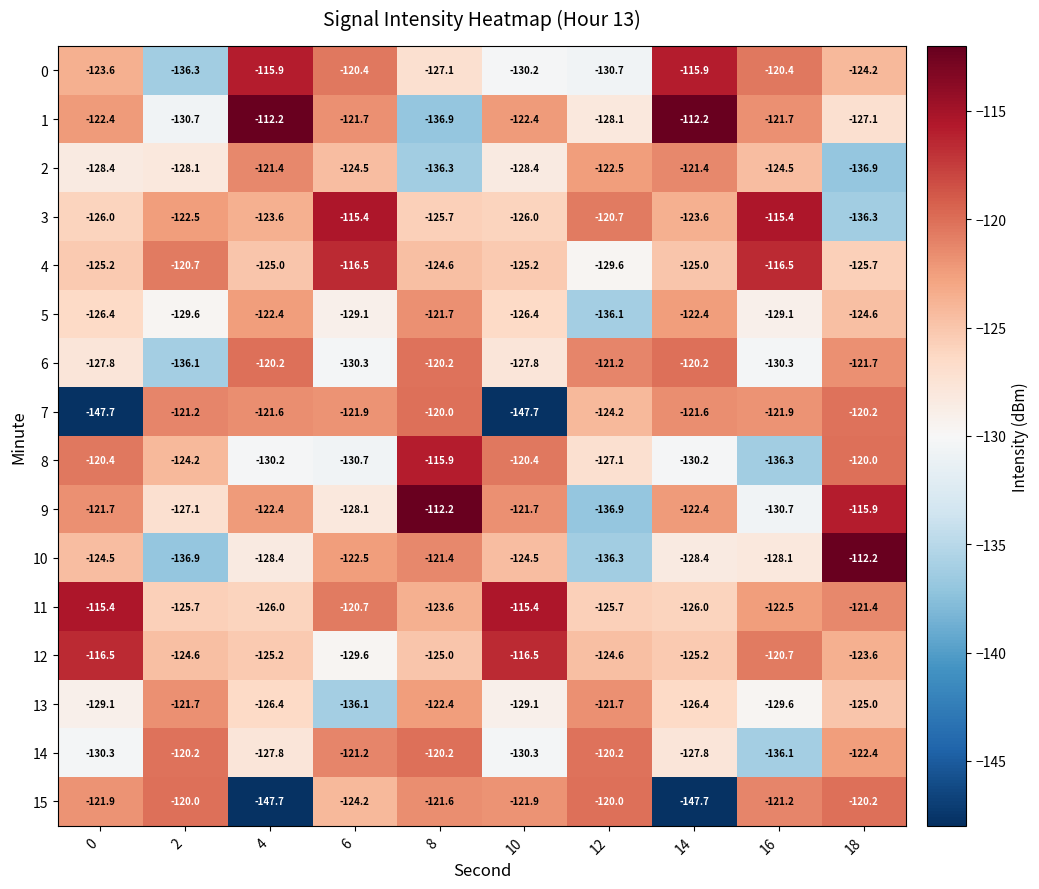

What is the difference between the maximum and minimum values in the 14 series?

15.9